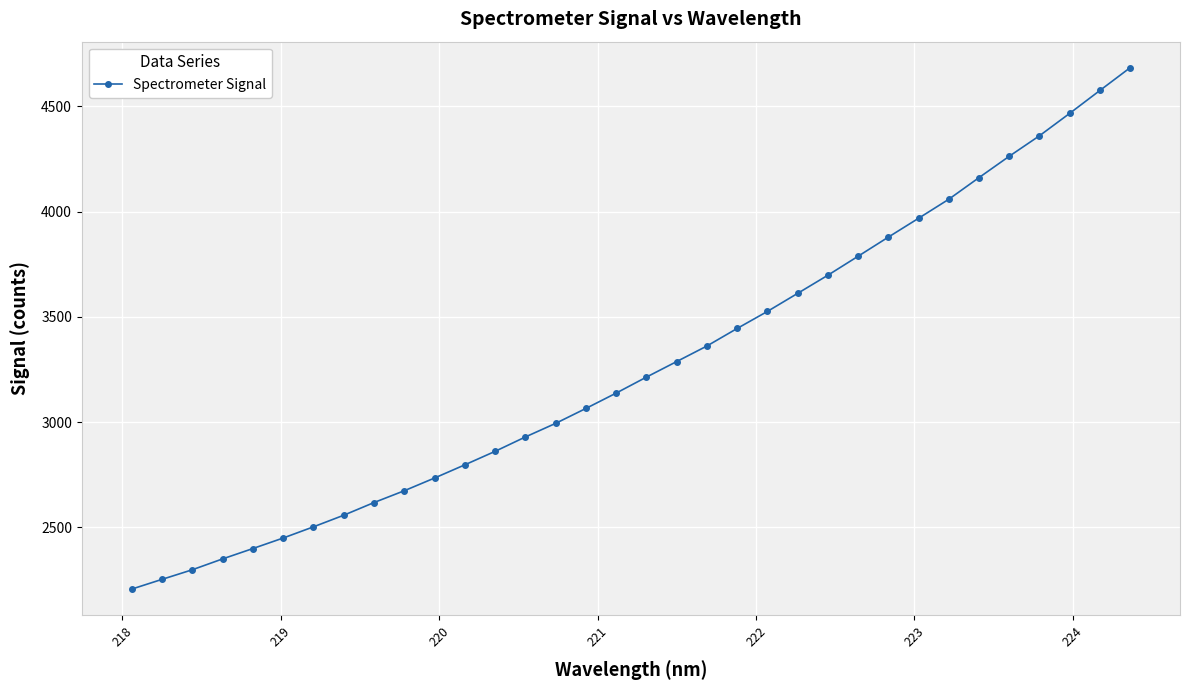

What is the value of the 29th point from the left?

4161.6